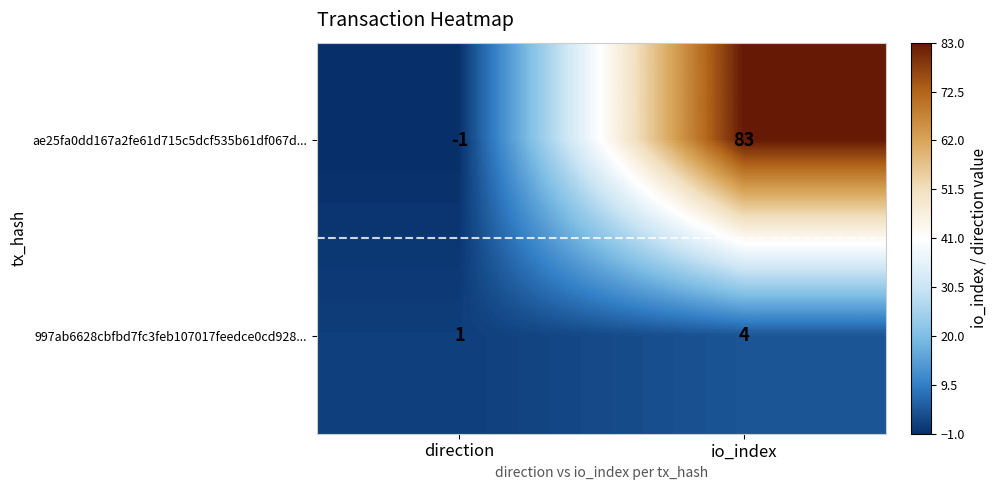

What is the difference between the maximum and minimum values in the ae25fa0dd167a2fe61d715c5dcf535b61df067d... series?

84